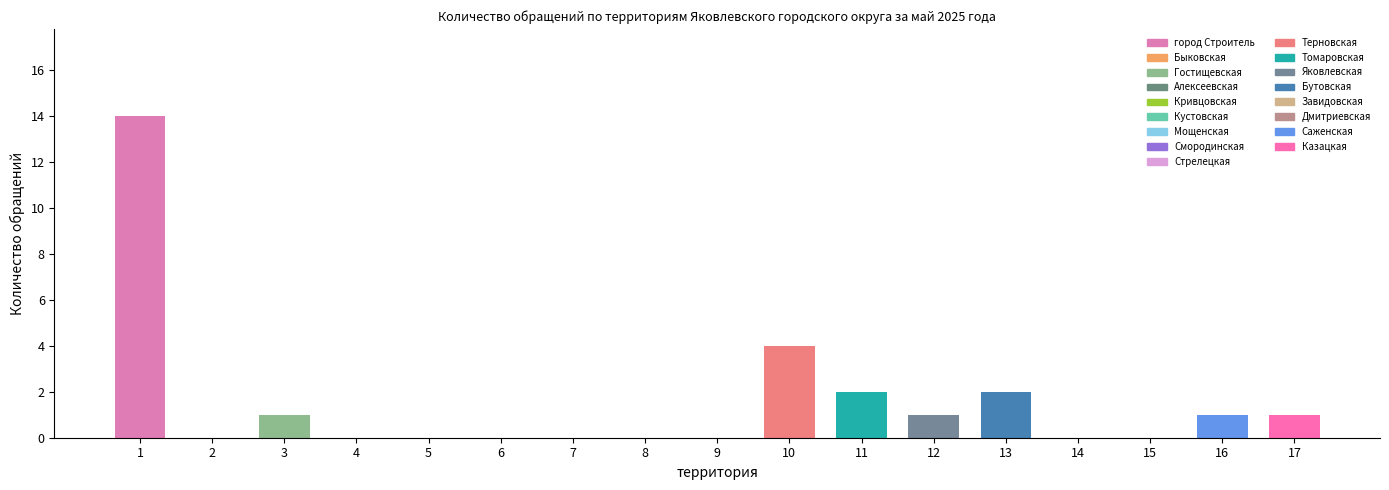

How many series are shown in this chart?

1